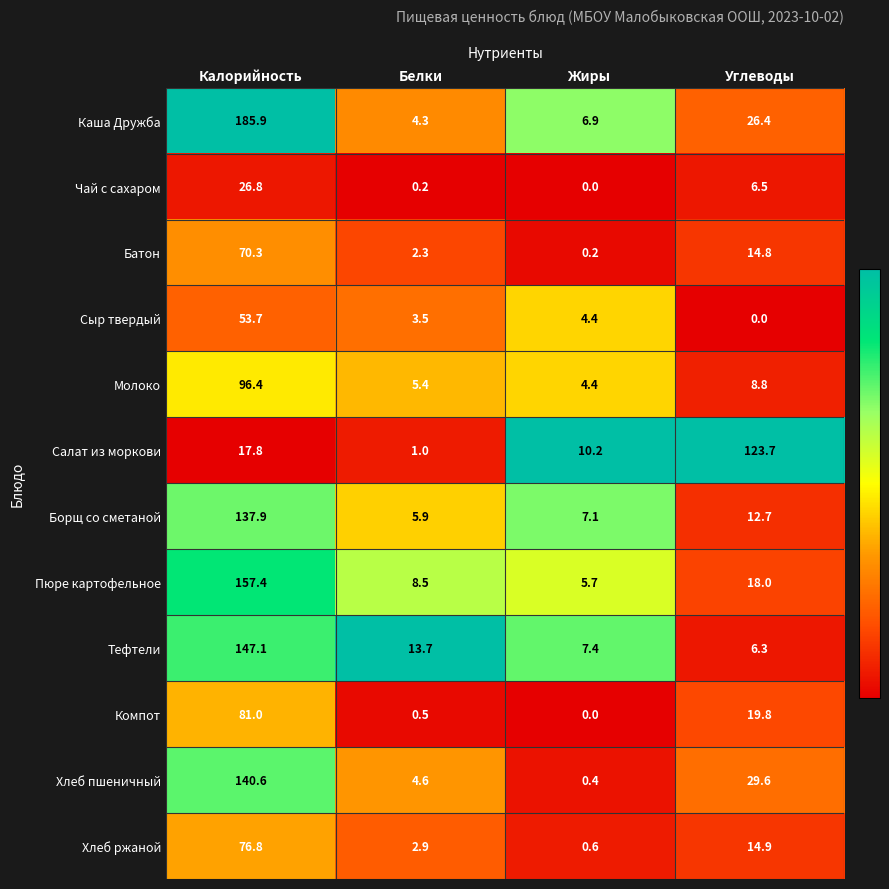

At which label does Хлеб ржаной first exceed 14?

Калорийность